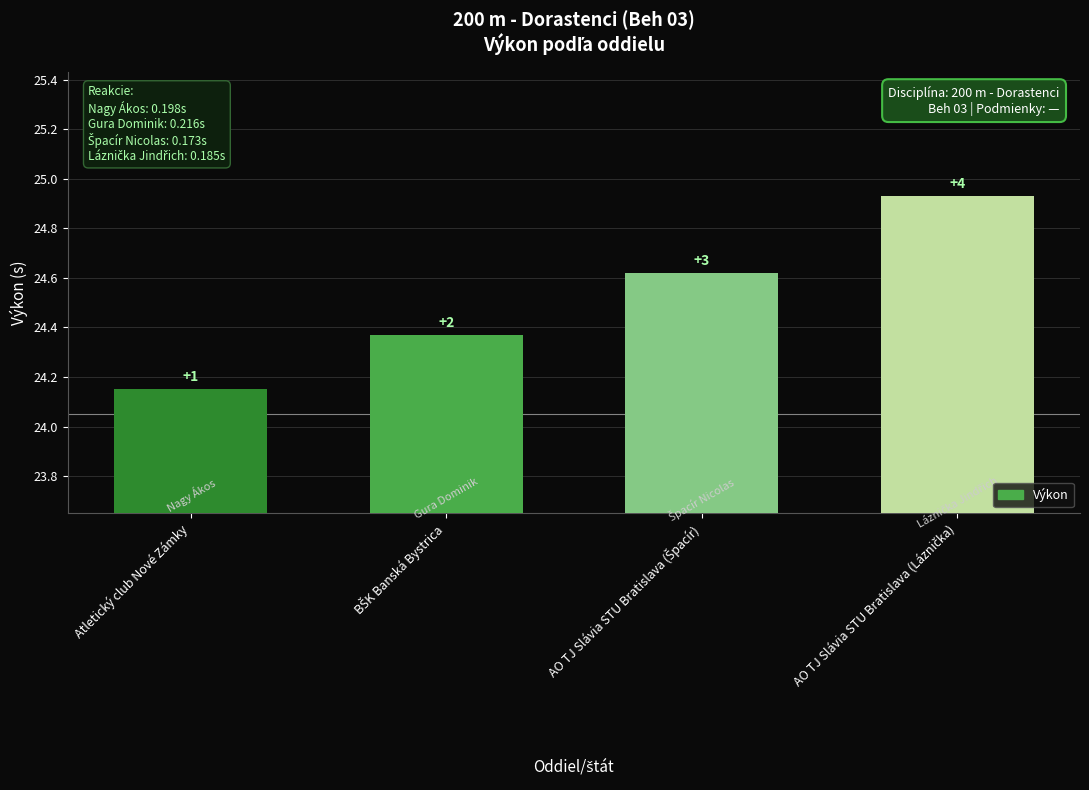

How many bars are there in total?

4